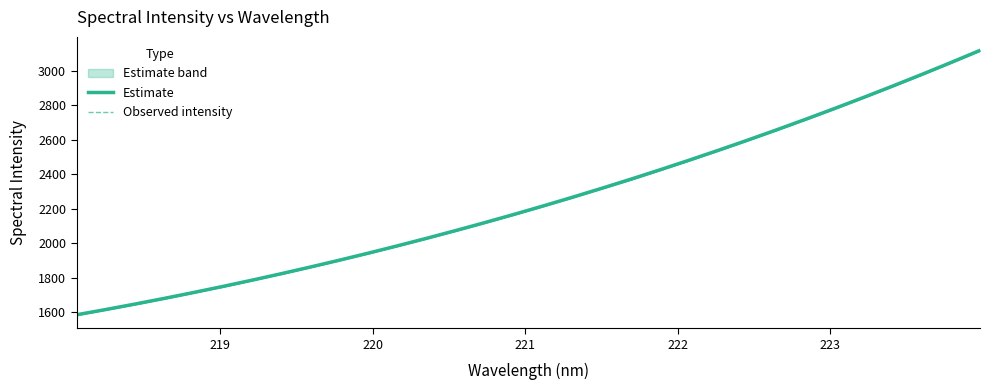

What is the highest value of the Estimate series?

3119.4